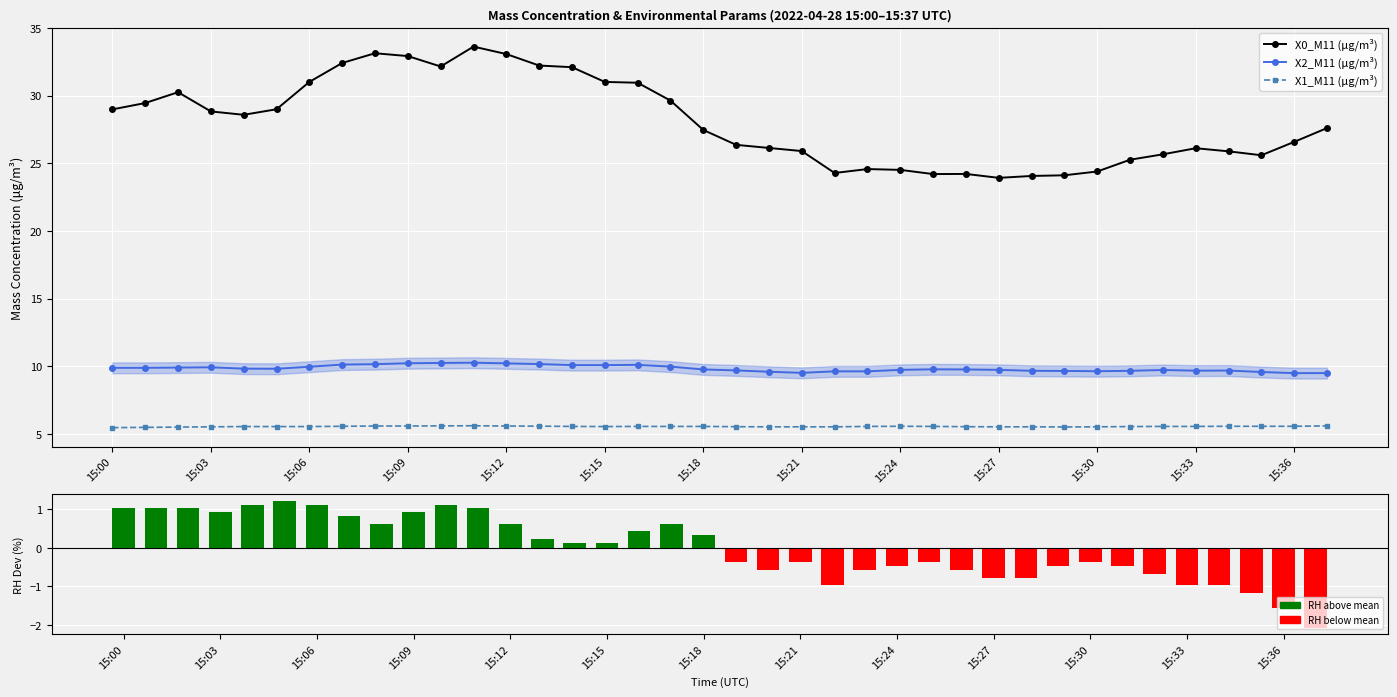

Read the X2_M11 (μg/m³) value at 23.

9.6